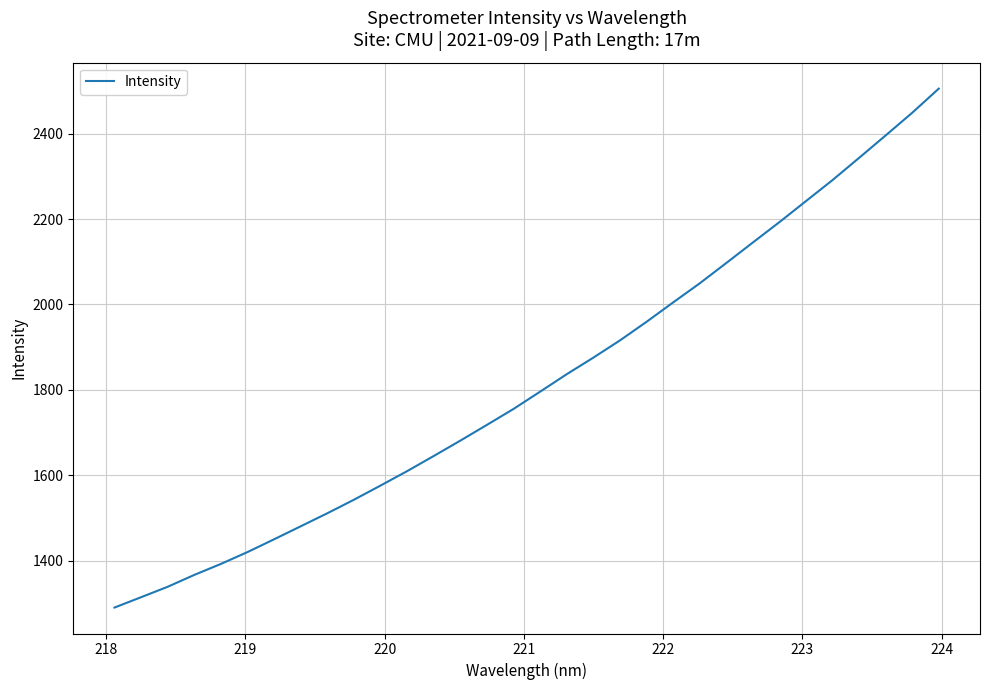

Reading left to right, transcribe all the data shown in this chart.

1290.5	1314.8	1339.2	1367.0	1392.7	1420.5	1450.4	1480.9	1511.3	1543.0	1576.2	1610.0	1645.4	1681.4	1718.3	1755.6	1796.0	1836.9	1875.6	1915.9	1959.4	2004.8	2049.5	2097.0	2145.1	2192.8	2242.0	2291.3	2343.3	2395.7	2448.8	2505.3